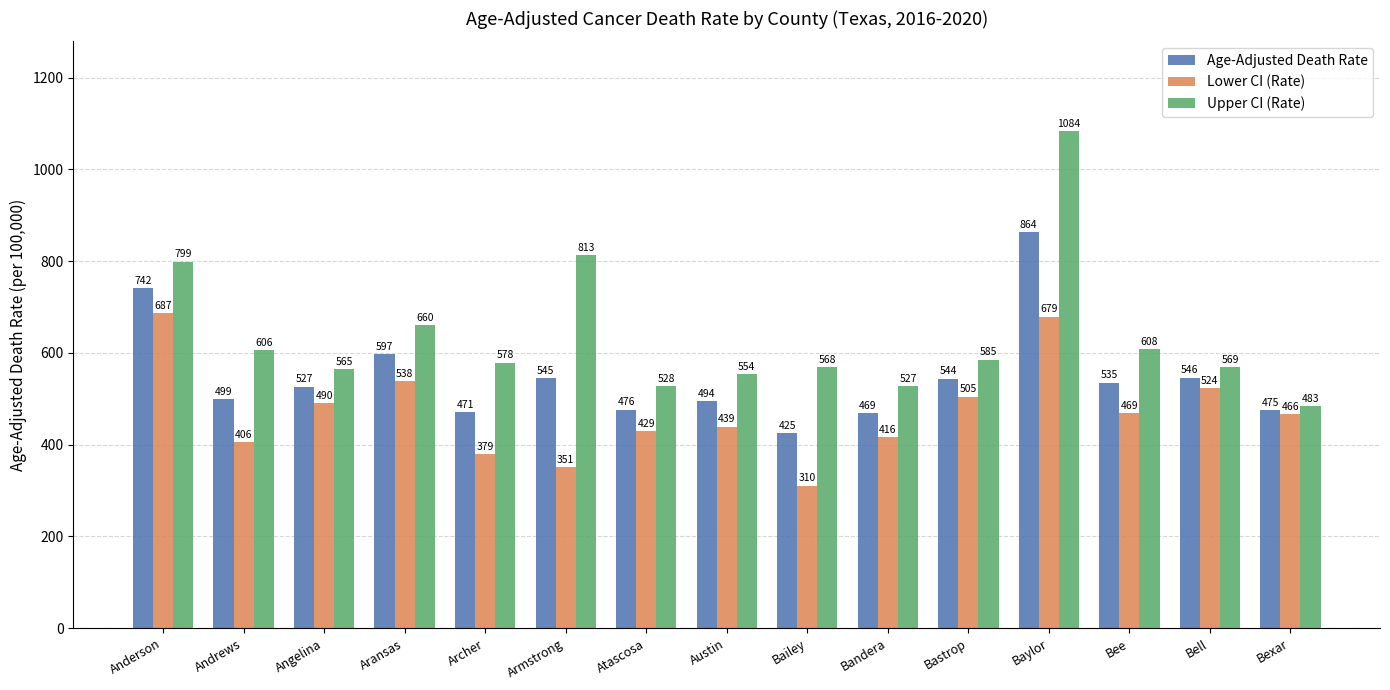

Does the chart contain any negative values?

No